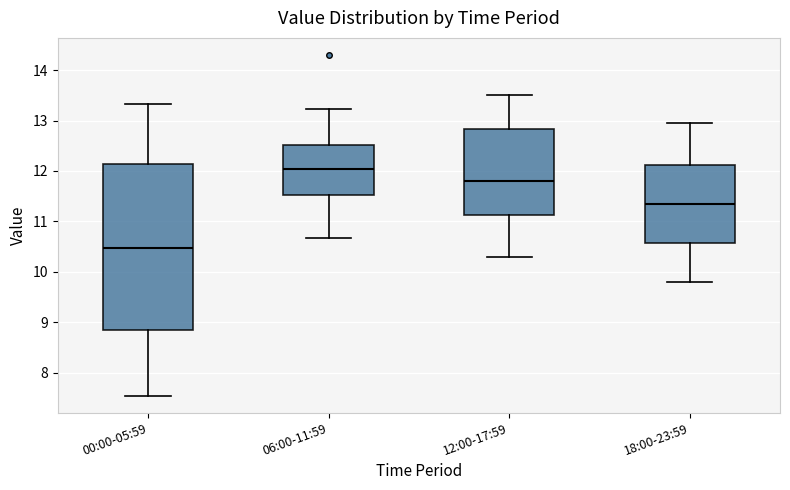

Where does the lower whisker of the box for 18:00-23:59 end on the y-axis? The values are not printed on the chart, so give them approximately, as read against the axis.

9.8